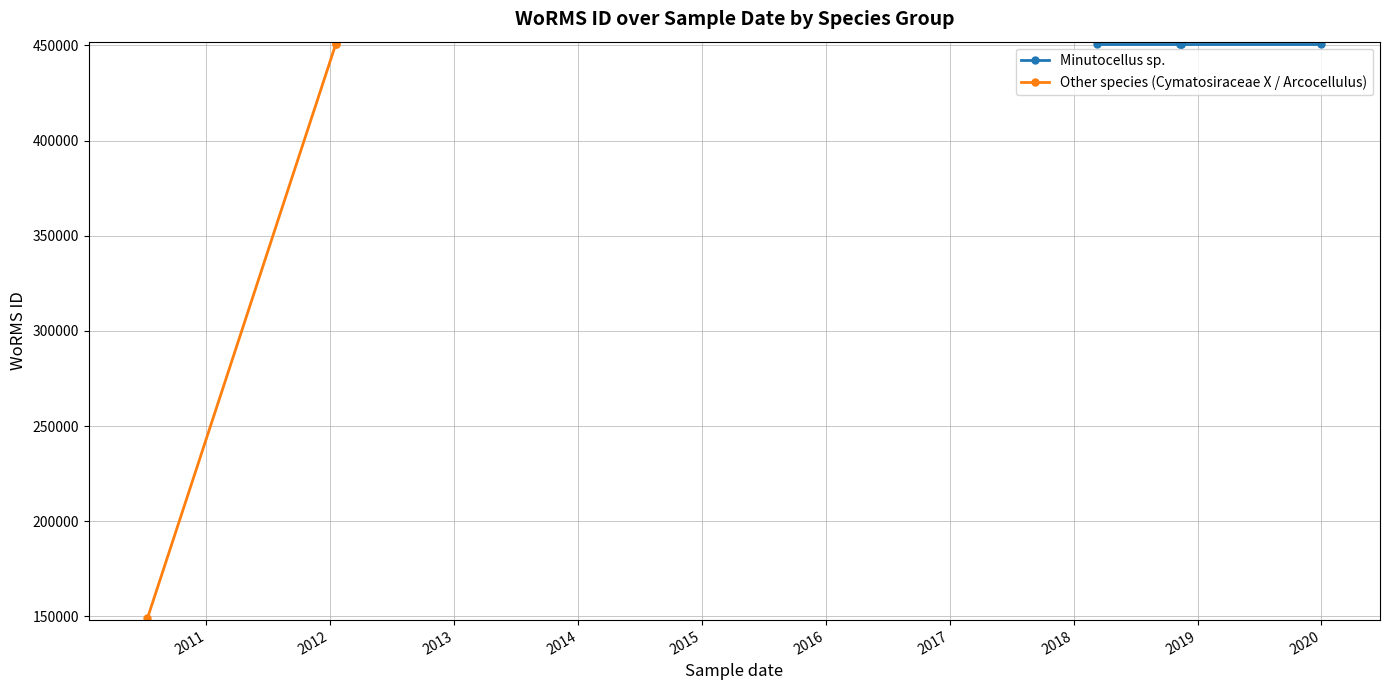

What is the spread (max minus min) of values at 2010-07-11?

301609